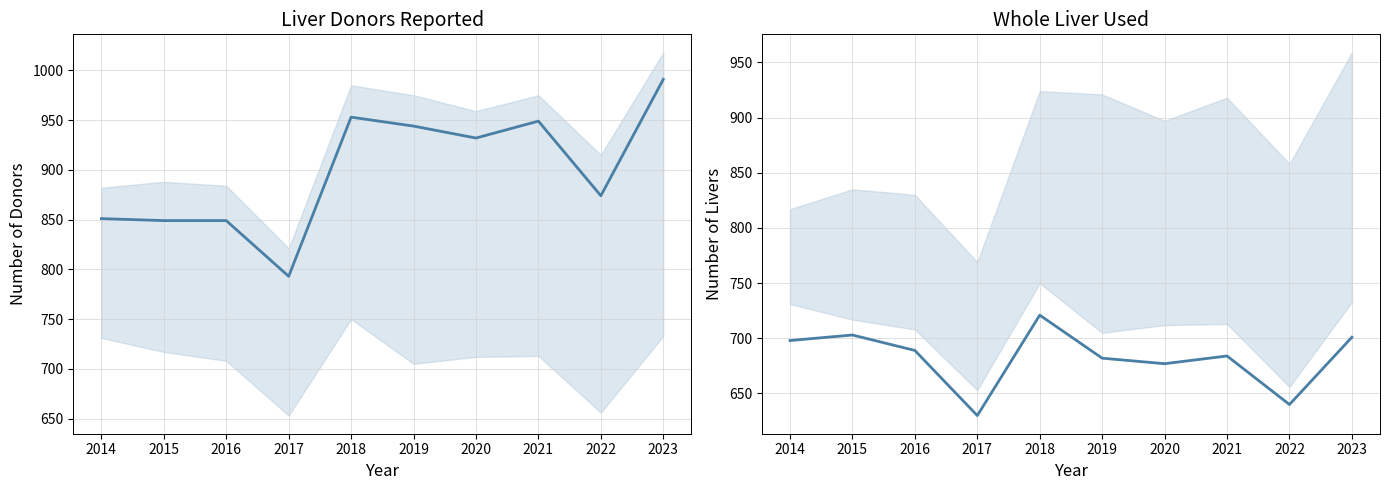

At which label does Liver donors reported first exceed 932?

2018